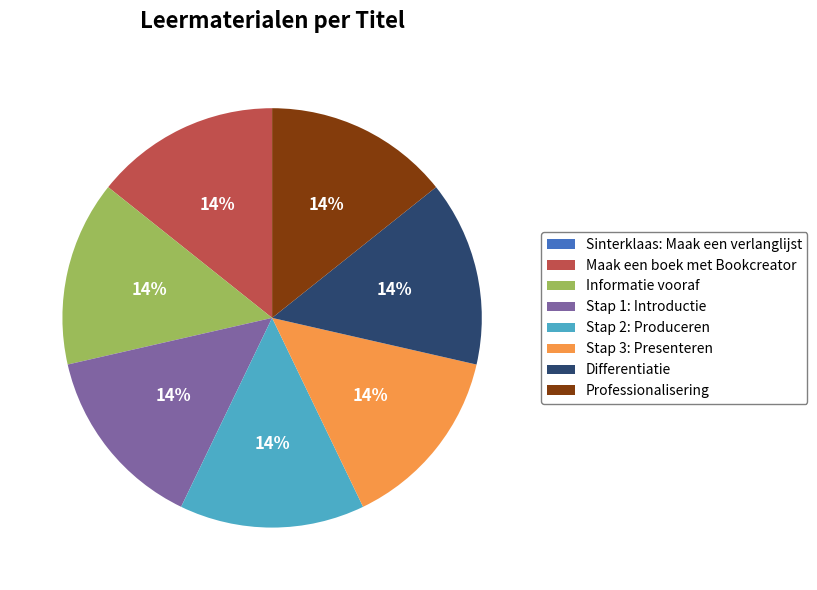

The Differentiatie slice represents 14% of the pie. True or false?

True